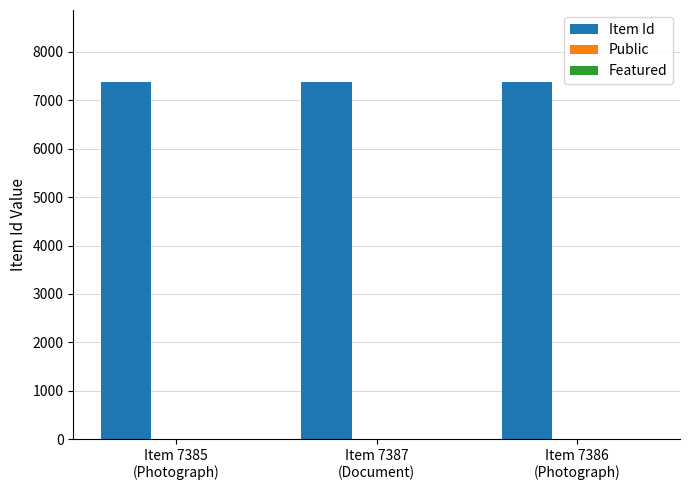

What is the highest value of the Public series?

1